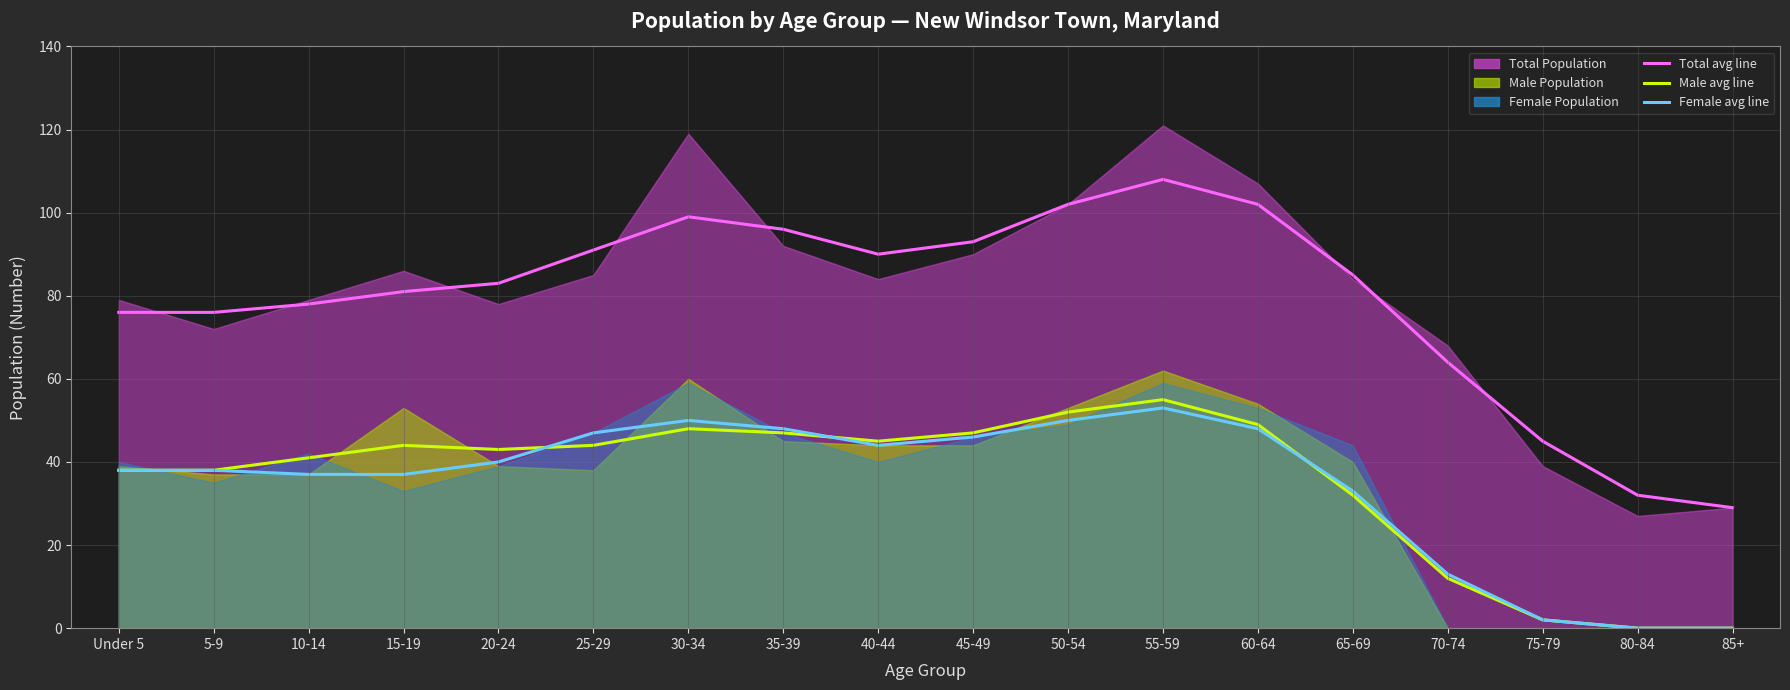

True or false: Female avg line and Total avg line intersect in this chart.

False